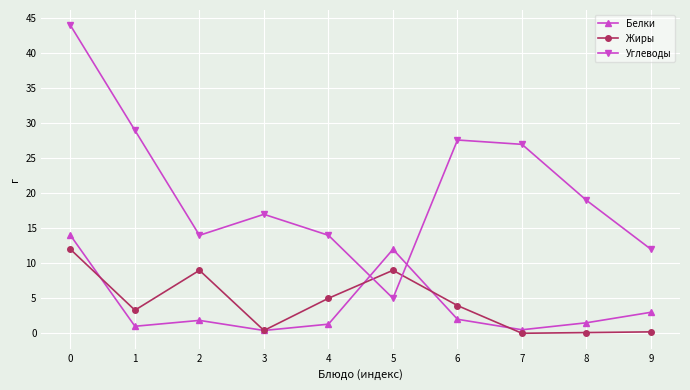

What is the greatest value displayed?

44.0